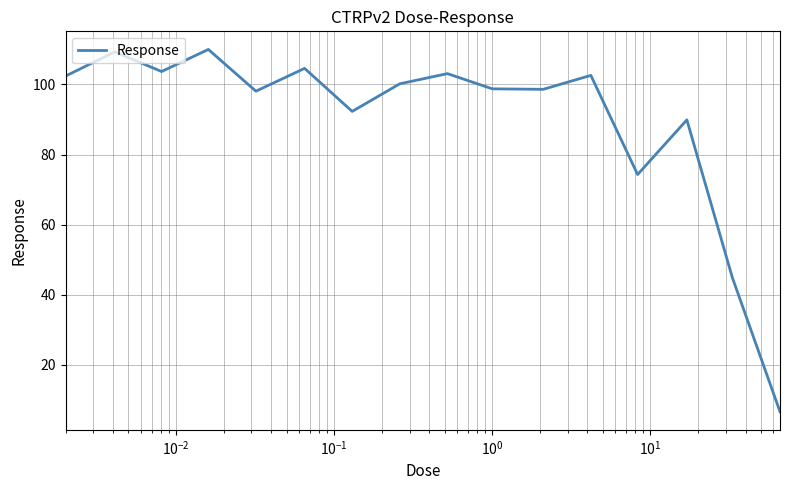

What is the sum of all values?

1439.4